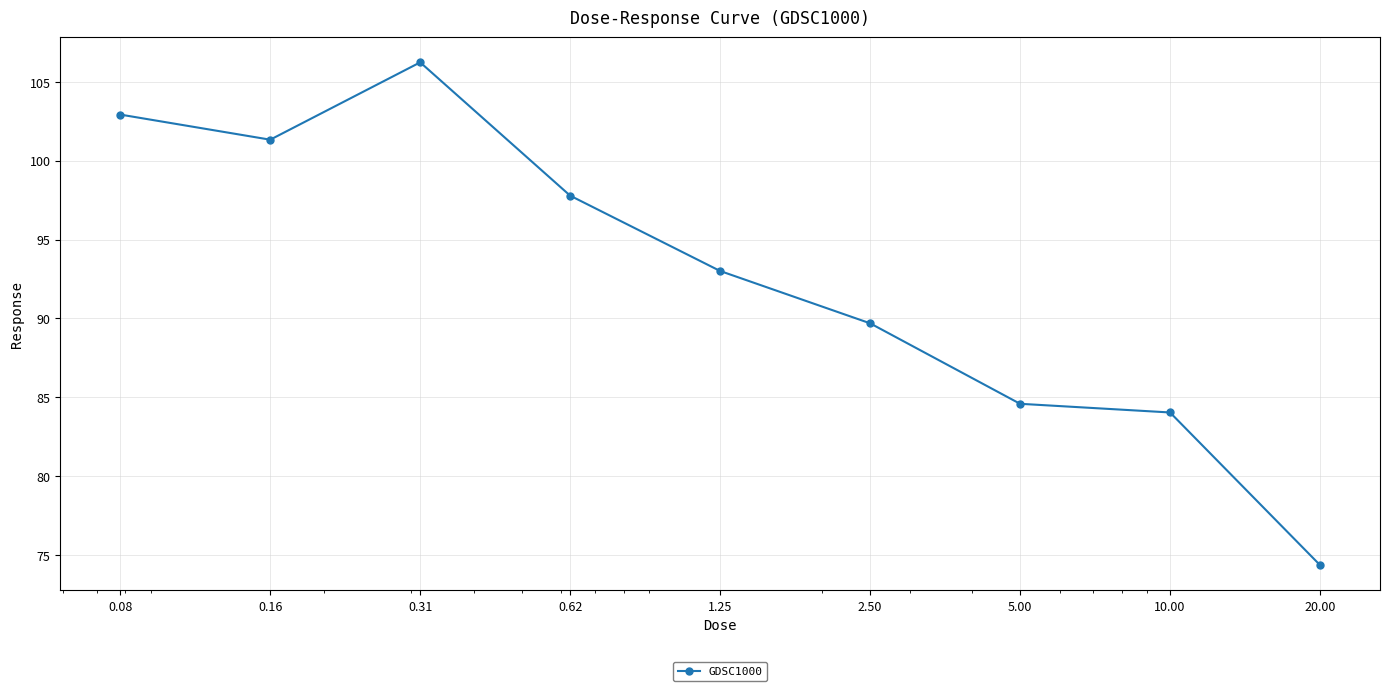

Count the number of categories in the chart.

9